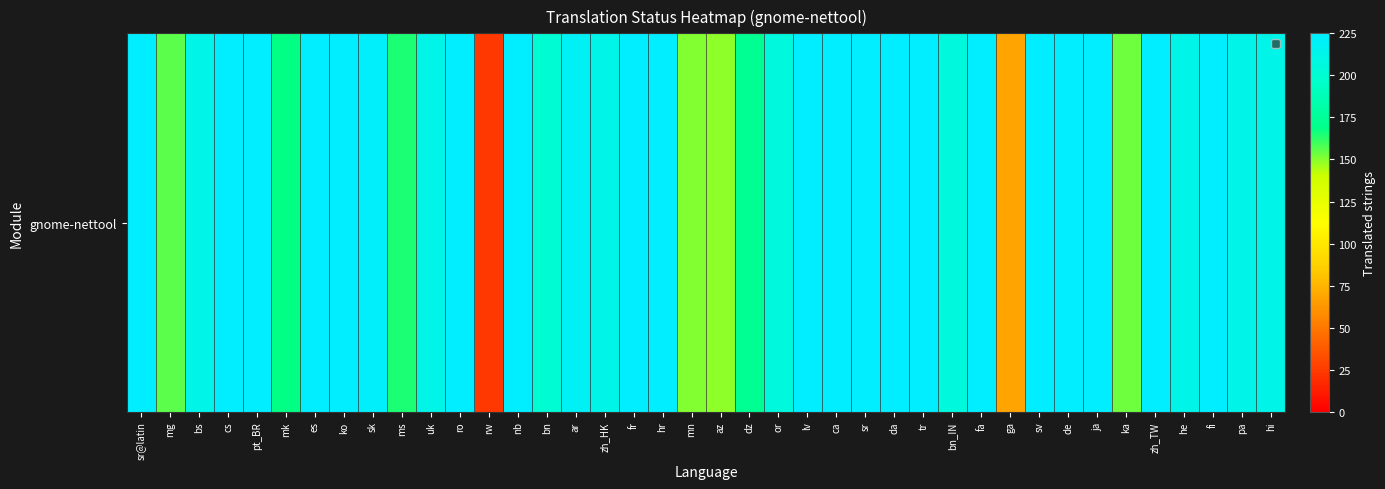

Reading right to left, extract all data points from this chart.

212	212	225	212	225	153	225	225	225	68	225	206	225	225	225	225	225	206	173	149	151	225	225	212	219	200	225	23	225	212	165	222	225	225	168	225	225	212	156	225